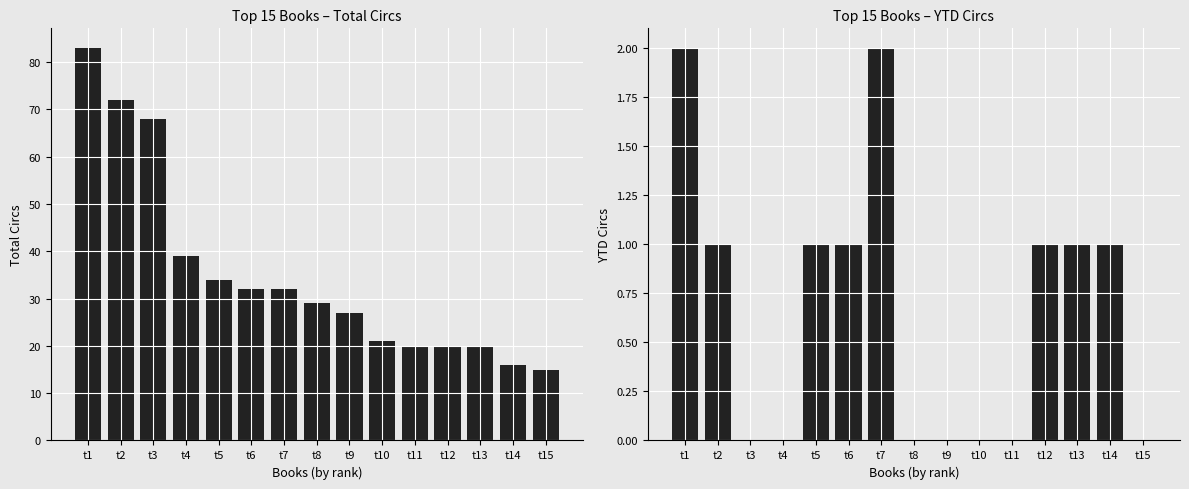

At which label does YTD Circs first exceed 1?

t1